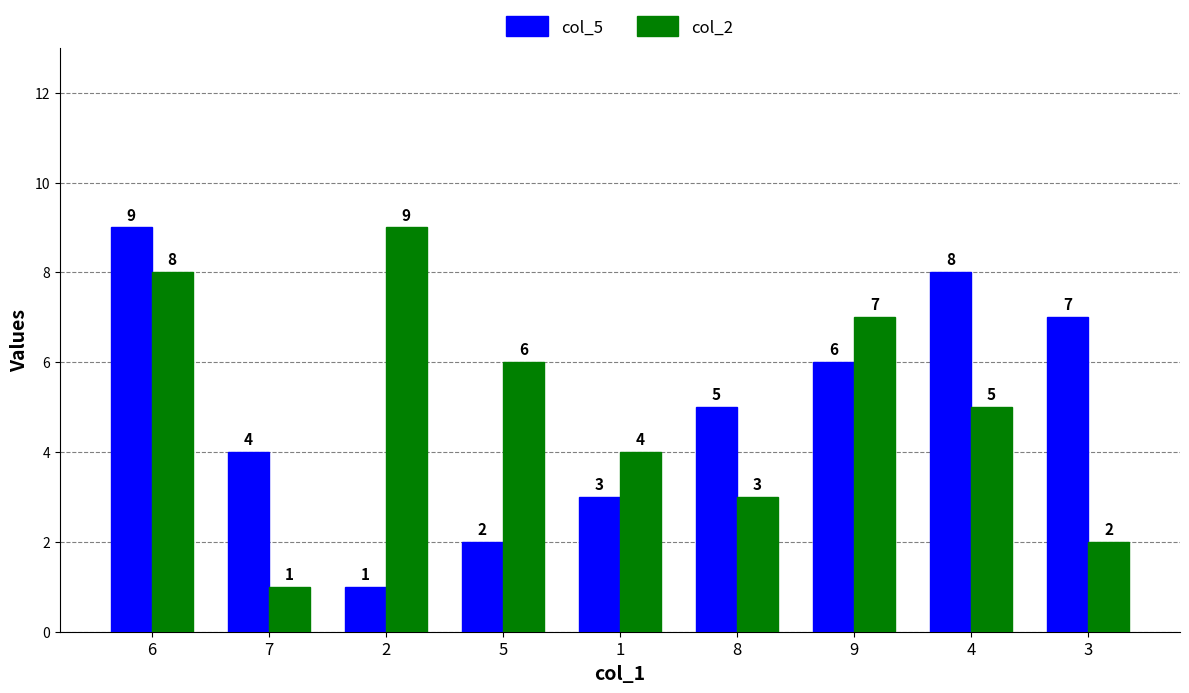

What is the label of the 7th bar from the right?

2